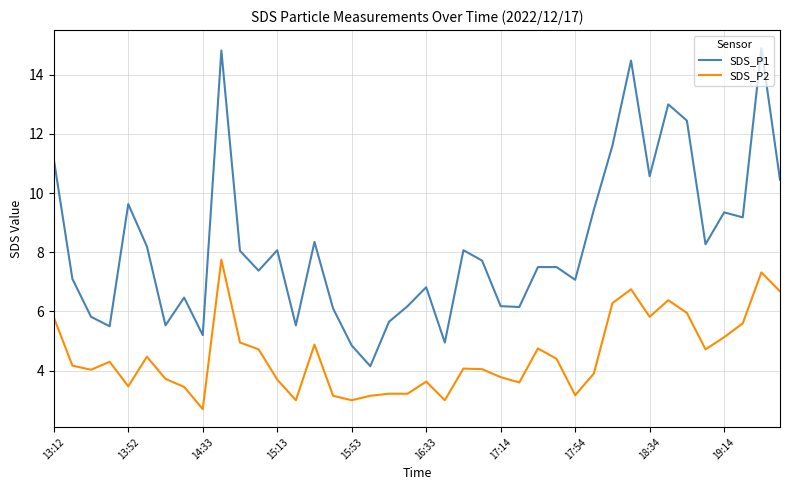

List the series in order of their peak value, highest first.

SDS_P1, SDS_P2